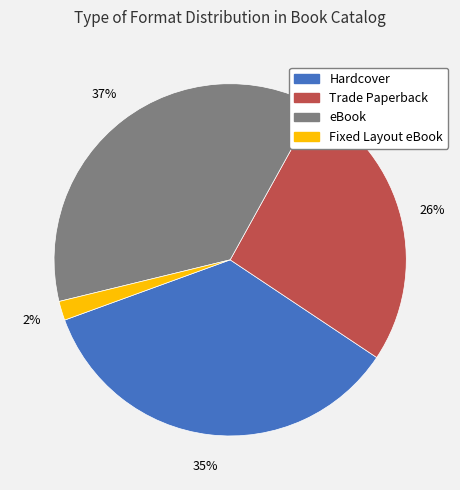

Which has a higher value, Trade Paperback or Hardcover?

Hardcover